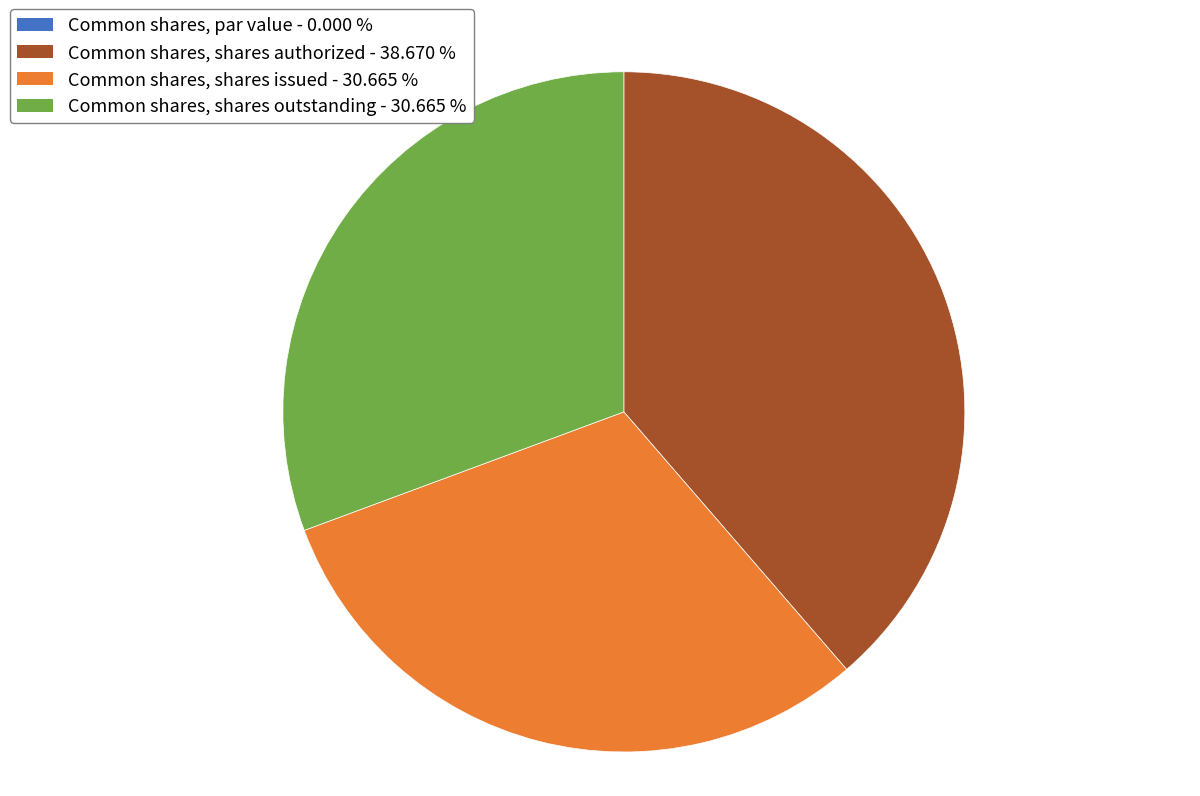

Combined, do Common shares, shares outstanding and Common shares, shares authorized account for over 50%?

Yes